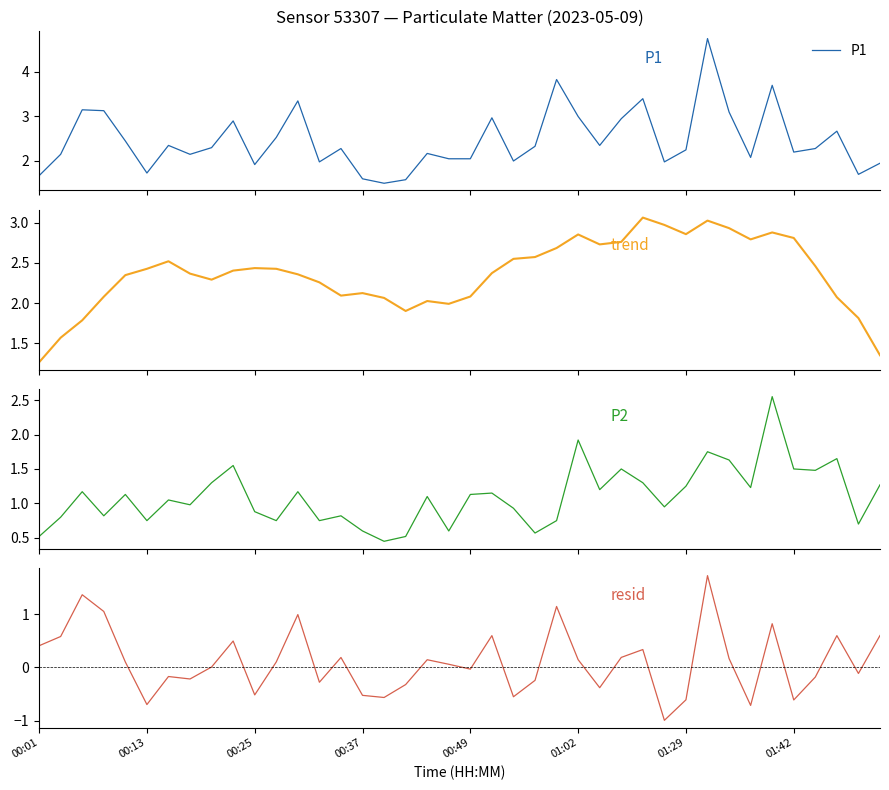

What is the minimum value for P1 resid?

-1.0